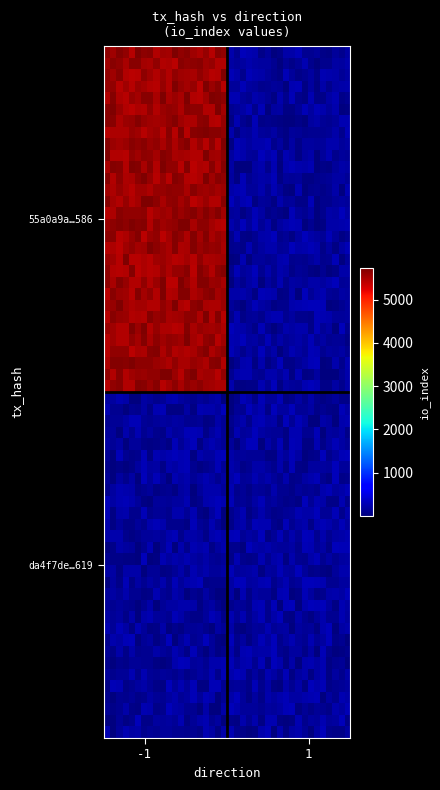

List the series in order of their peak value, lowest first.

da4f7deb8b11d668b0552b601df72a5e98b6619, 55a0a9a12a2cb6238828efb5c2b32f1a7d5d586